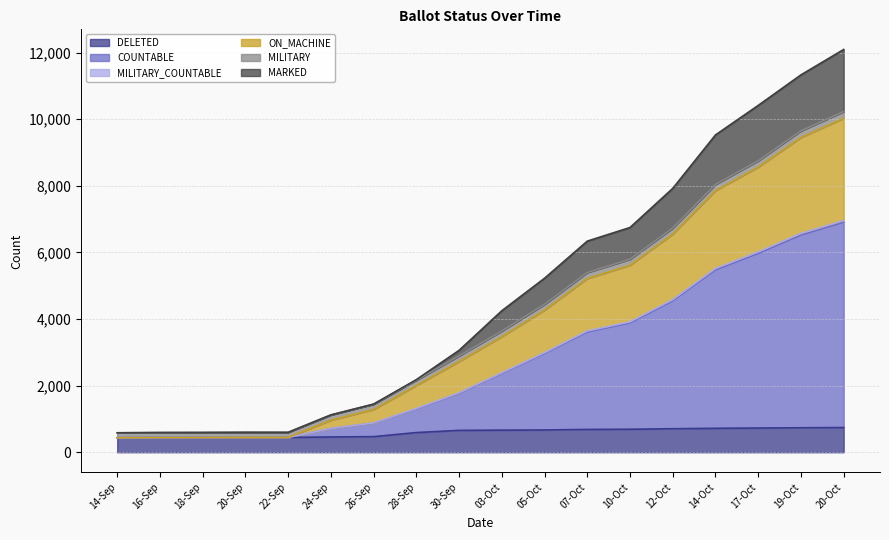

In MILITARY_COUNTABLE, how many points are higher than both neighbors (excluding endpoints)?

1